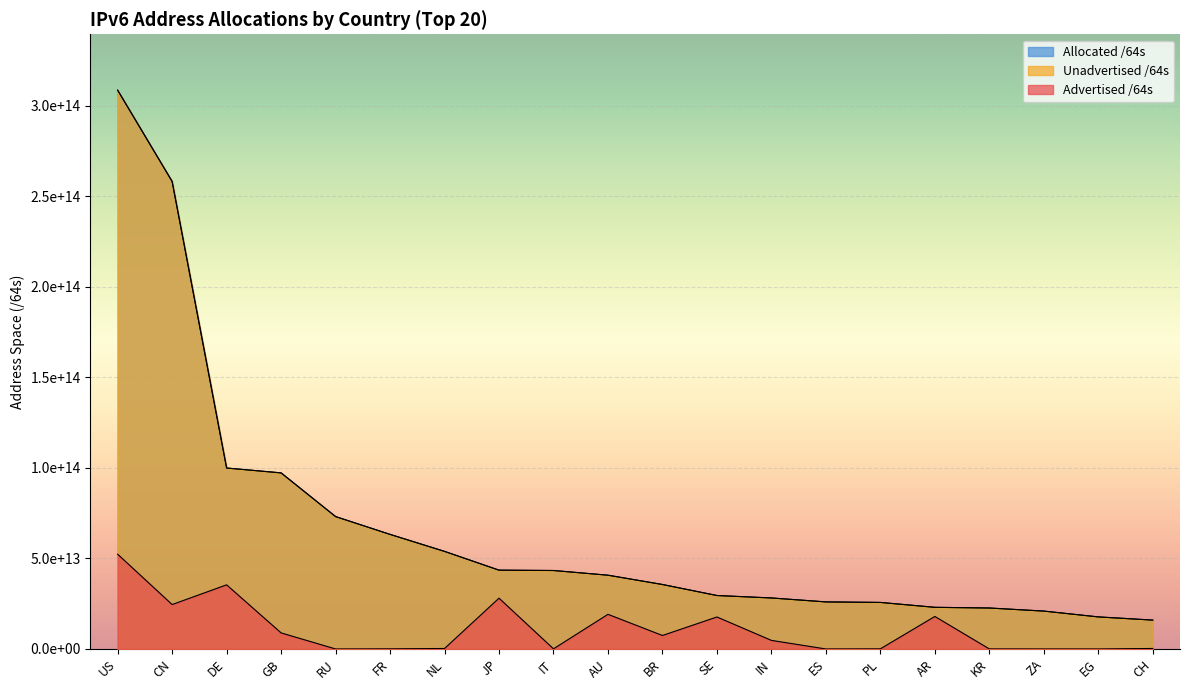

At how many categories does at least one series exceed 26463298417353?

13